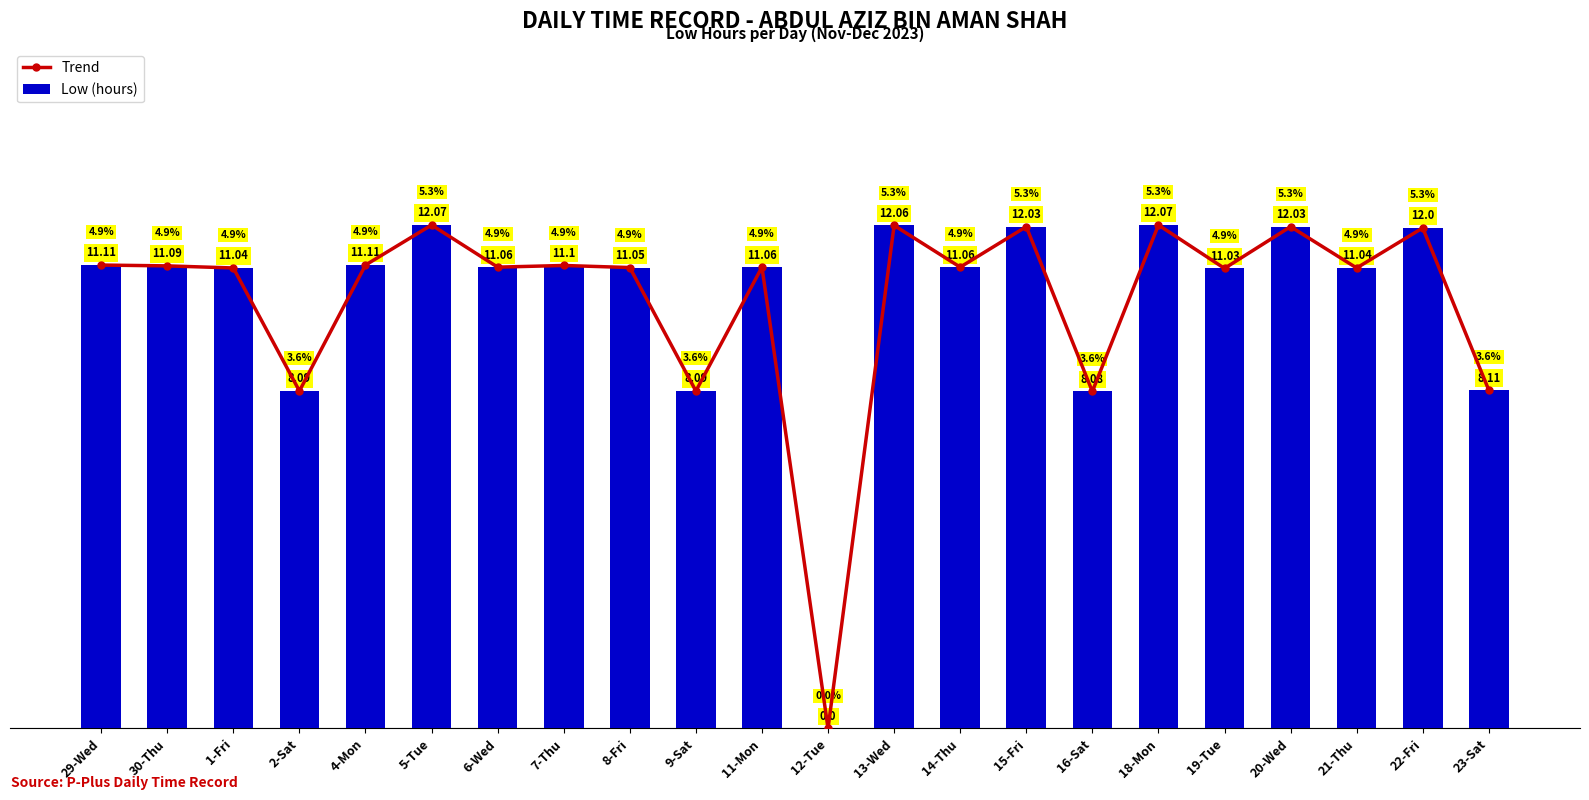

Reading left to right, transcribe all the data shown in this chart.

Trend: 29-Wed=11.1	30-Thu=11.1	1-Fri=11.0	2-Sat=8.1	4-Mon=11.1	5-Tue=12.1	6-Wed=11.1	7-Thu=11.1	8-Fri=11.1	9-Sat=8.1	11-Mon=11.1	12-Tue=0.0	13-Wed=12.1	14-Thu=11.1	15-Fri=12.0	16-Sat=8.1	18-Mon=12.1	19-Tue=11.0	20-Wed=12.0	21-Thu=11.0	22-Fri=12.0	23-Sat=8.1
Low (hours): 29-Wed=11.1	30-Thu=11.1	1-Fri=11.0	2-Sat=8.1	4-Mon=11.1	5-Tue=12.1	6-Wed=11.1	7-Thu=11.1	8-Fri=11.1	9-Sat=8.1	11-Mon=11.1	12-Tue=0.0	13-Wed=12.1	14-Thu=11.1	15-Fri=12.0	16-Sat=8.1	18-Mon=12.1	19-Tue=11.0	20-Wed=12.0	21-Thu=11.0	22-Fri=12.0	23-Sat=8.1